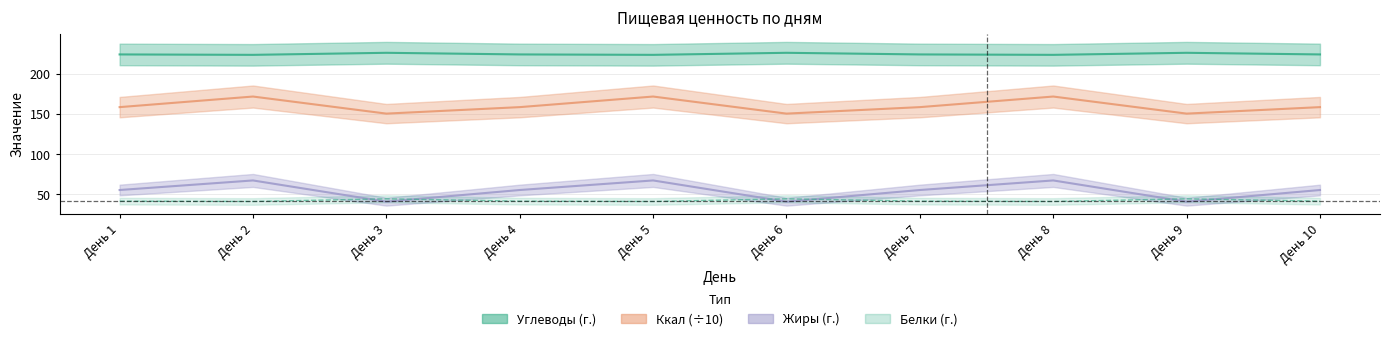

True or false: Углеводы (г.) and Жиры (г.) cross at least once.

False